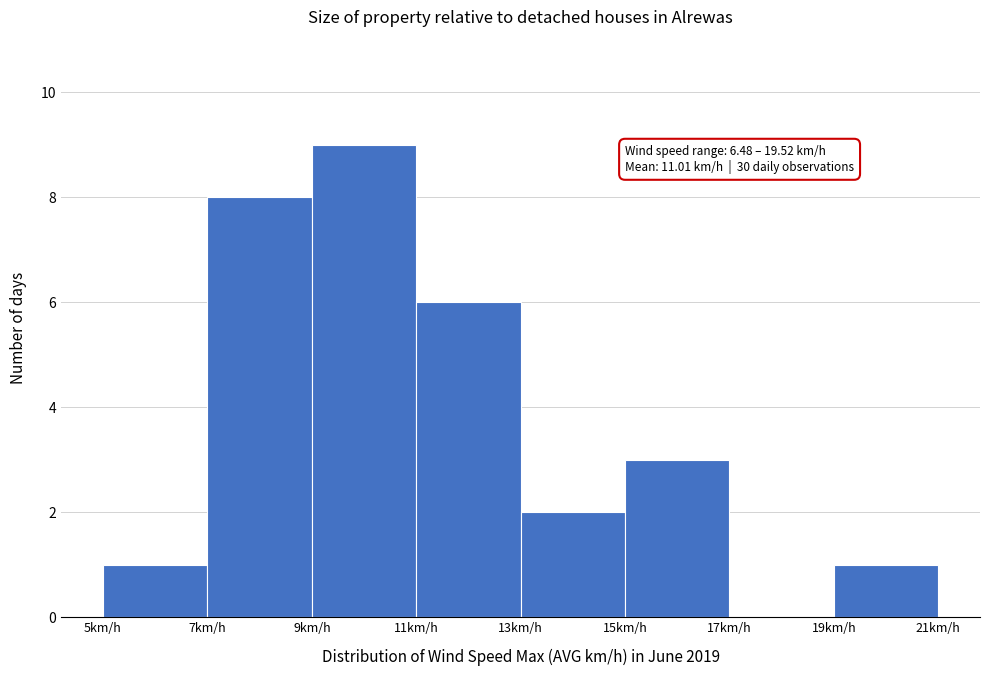

Over which range of the x-axis is the bar tallest?

9 to 11